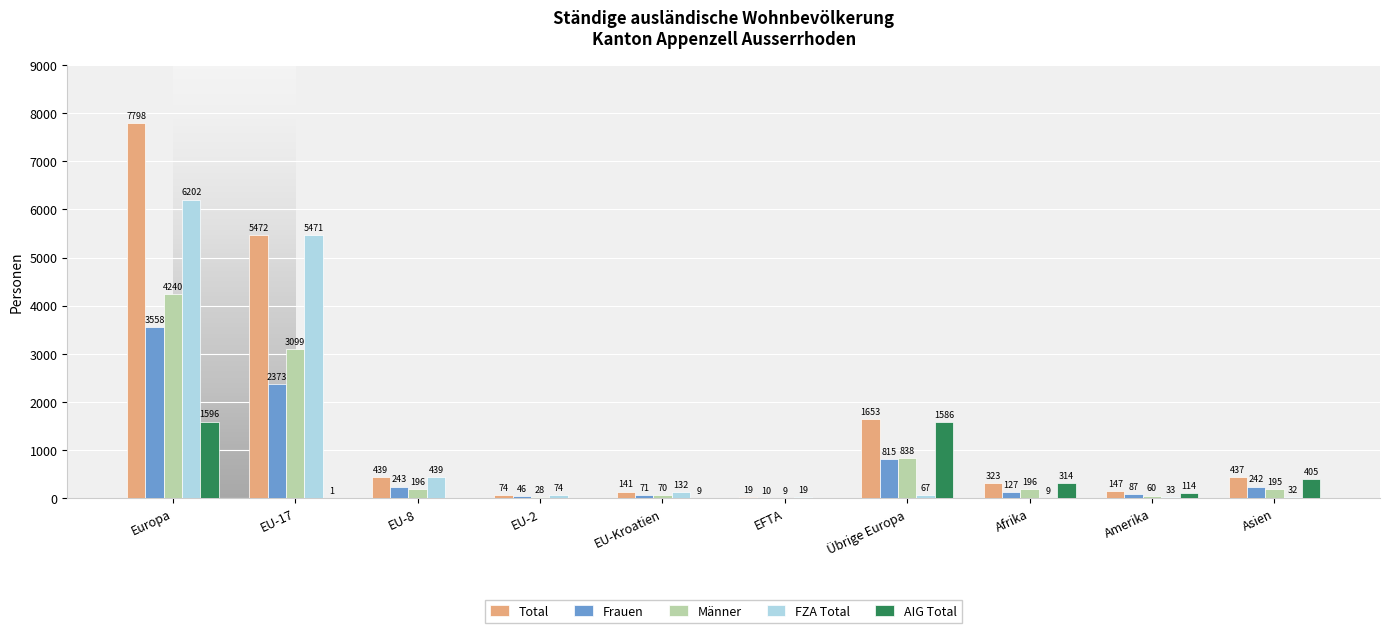

Reading left to right, extract all data points from this chart.

Total: Europa=7798	EU-17=5472	EU-8=439	EU-2=74	EU-Kroatien=141	EFTA=19	Übrige Europa=1653	Afrika=323	Amerika=147	Asien=437
Frauen: Europa=3558	EU-17=2373	EU-8=243	EU-2=46	EU-Kroatien=71	EFTA=10	Übrige Europa=815	Afrika=127	Amerika=87	Asien=242
Männer: Europa=4240	EU-17=3099	EU-8=196	EU-2=28	EU-Kroatien=70	EFTA=9	Übrige Europa=838	Afrika=196	Amerika=60	Asien=195
FZA Total: Europa=6202	EU-17=5471	EU-8=439	EU-2=74	EU-Kroatien=132	EFTA=19	Übrige Europa=67	Afrika=9	Amerika=33	Asien=32
AIG Total: Europa=1596	EU-17=1	EU-8=0	EU-2=0	EU-Kroatien=9	EFTA=0	Übrige Europa=1586	Afrika=314	Amerika=114	Asien=405